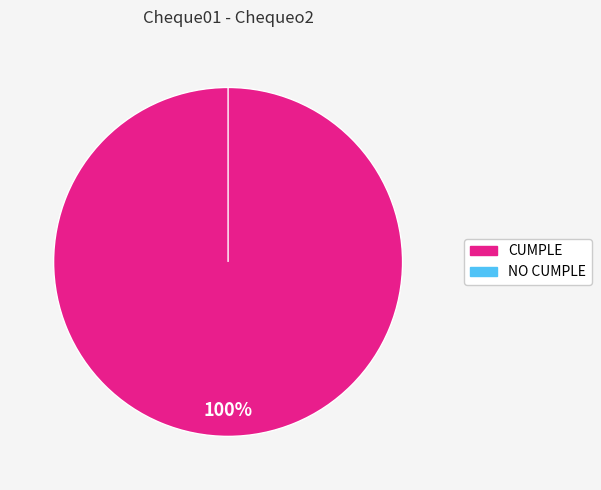

Do NO CUMPLE and CUMPLE together represent more than half of the pie?

Yes